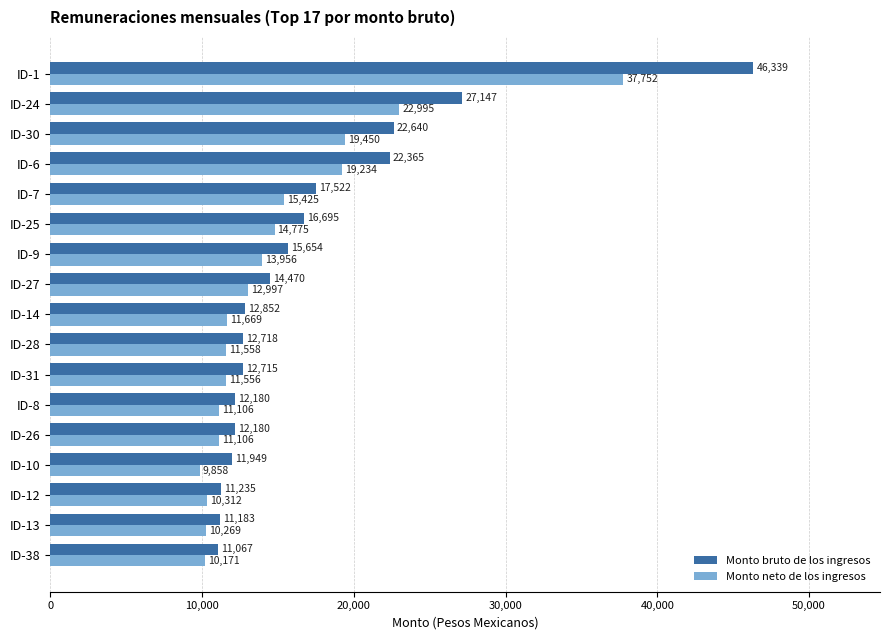

Which category has the lowest value in the Monto neto de los ingresos series?

ID-10